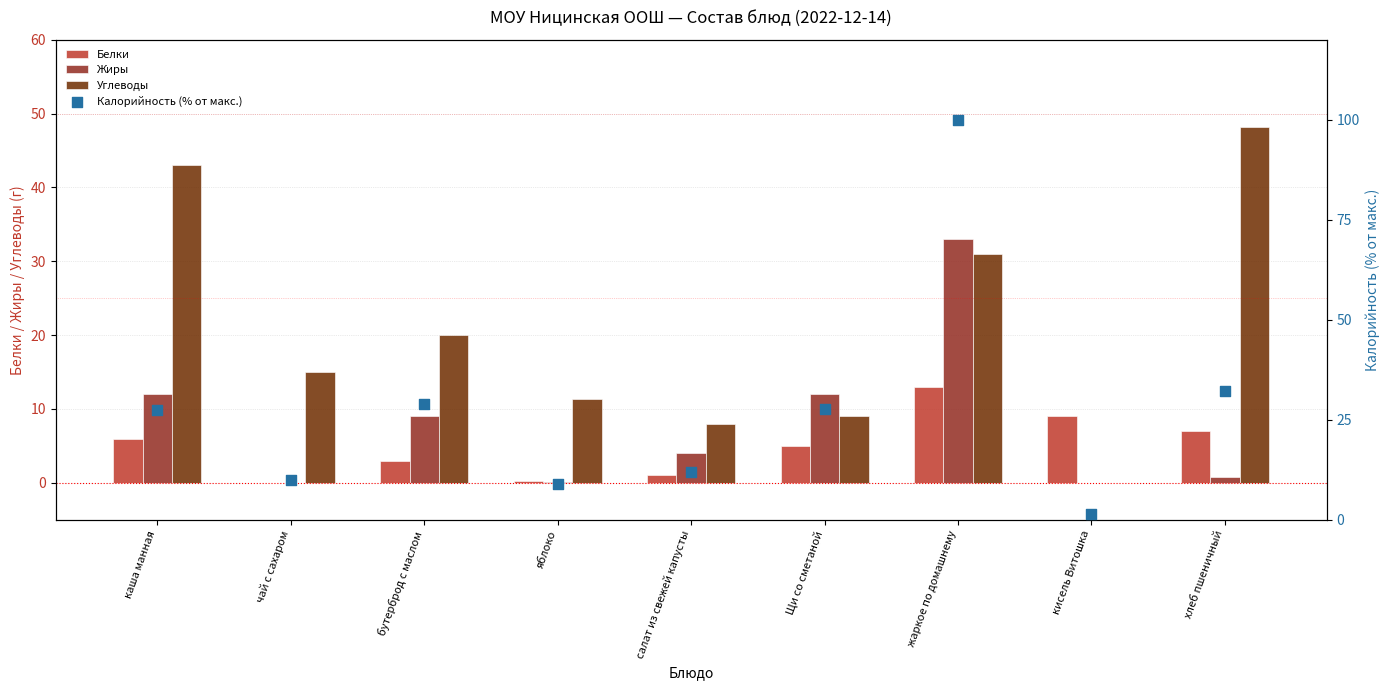

Is the value of Белки at чай с сахаром greater than the value of Жиры at каша манная?

No